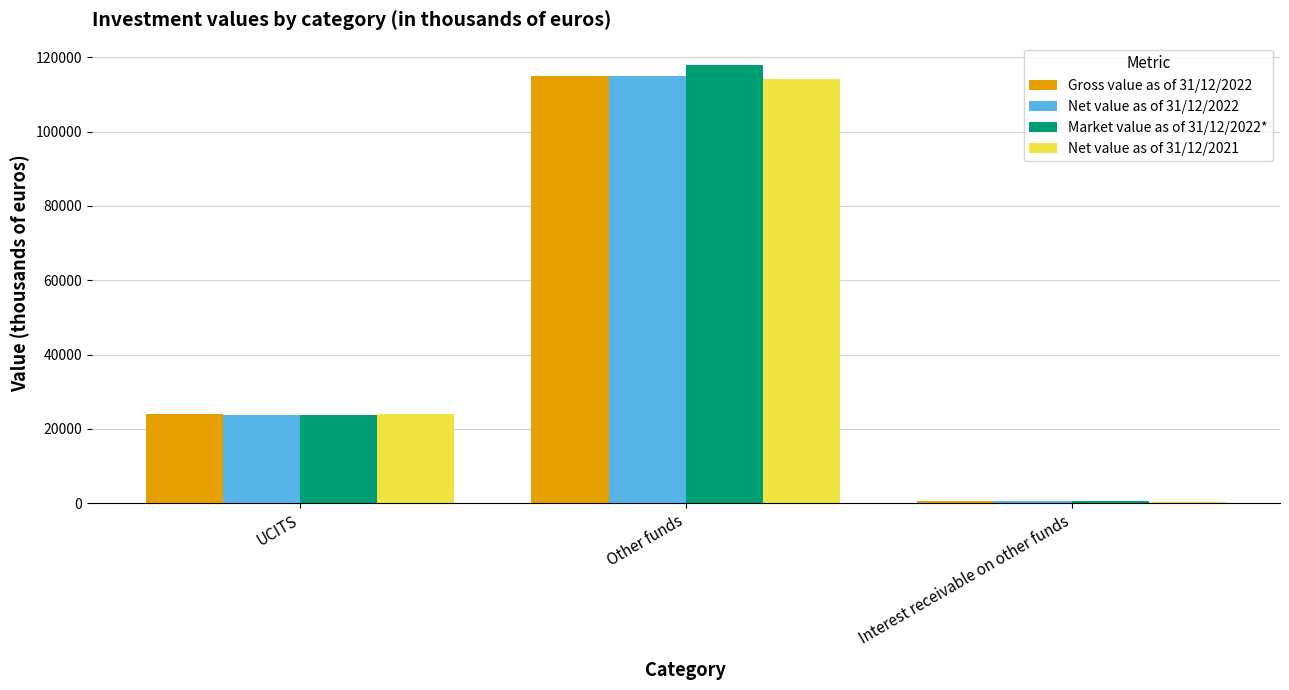

What is the average value of the Net value as of 31/12/2021 series?

46112